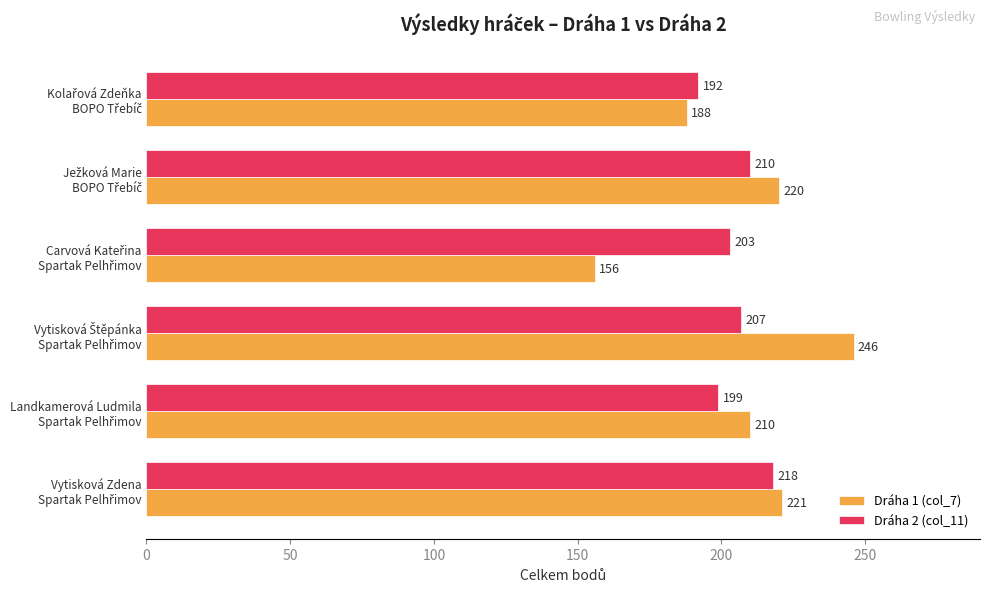

Count the number of categories in the chart.

6